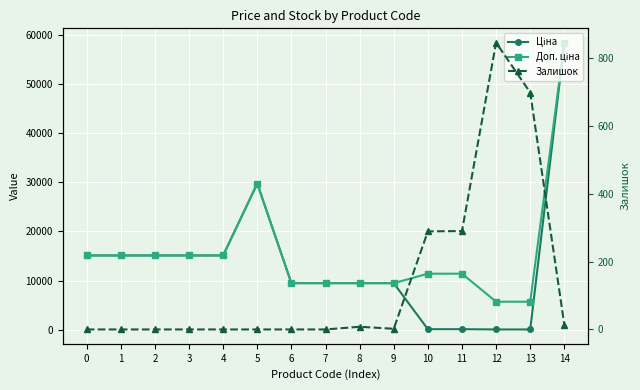

Which series has the widest spread of values?

Ціна